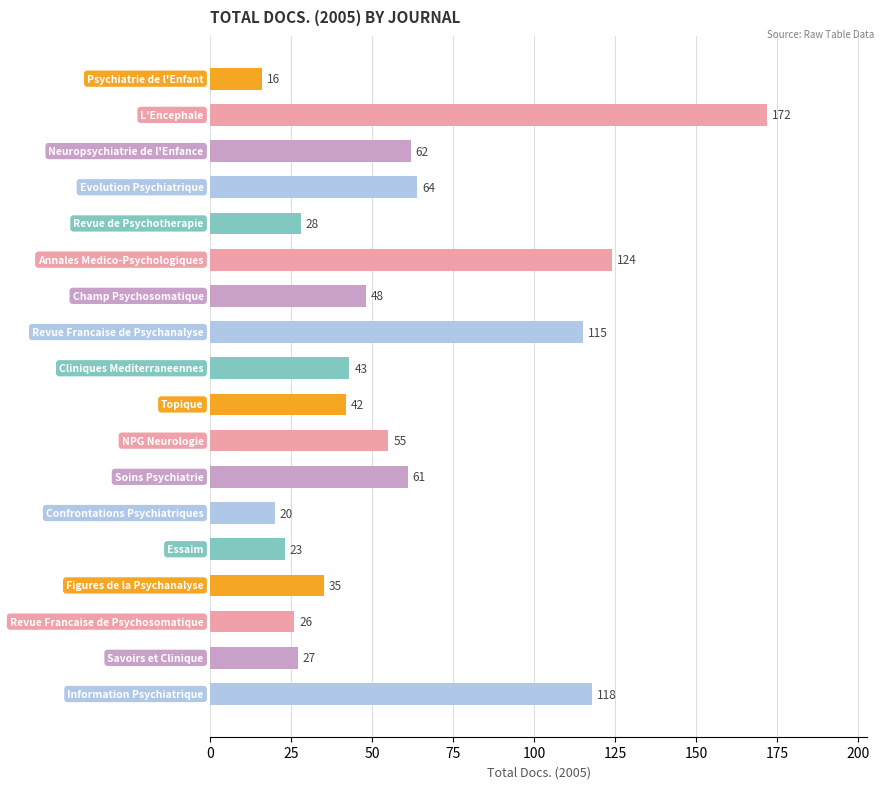

What is the sum of all values?

1079